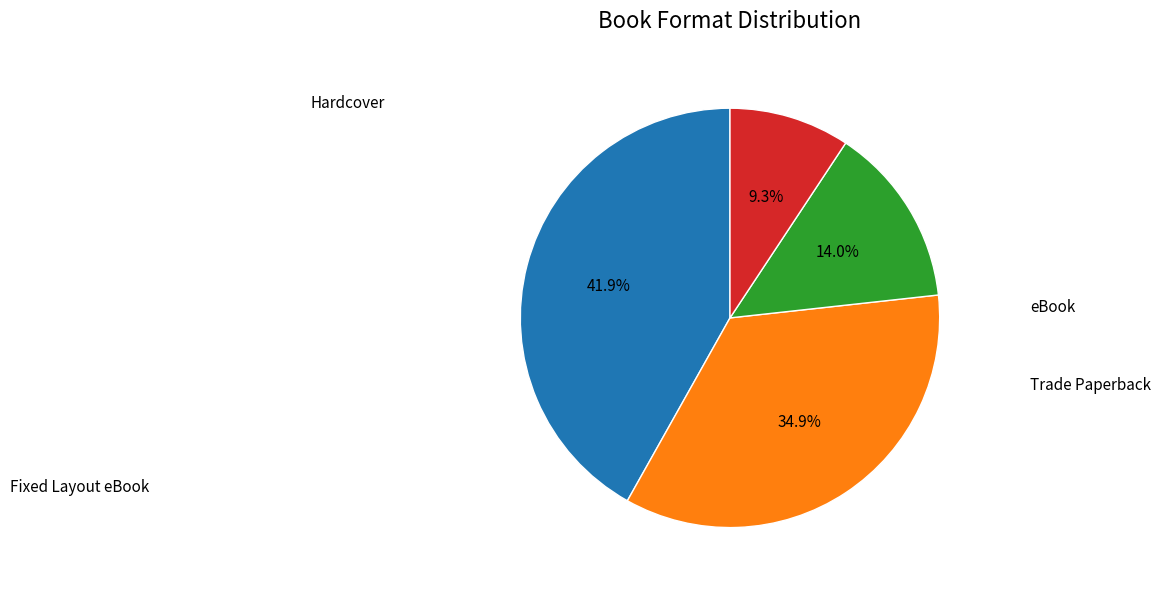

Does any single category account for the majority?

No